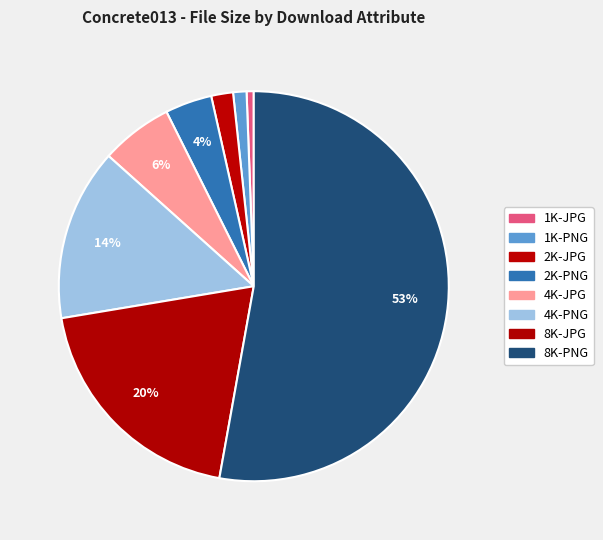

Which slice is the largest?

8K-PNG